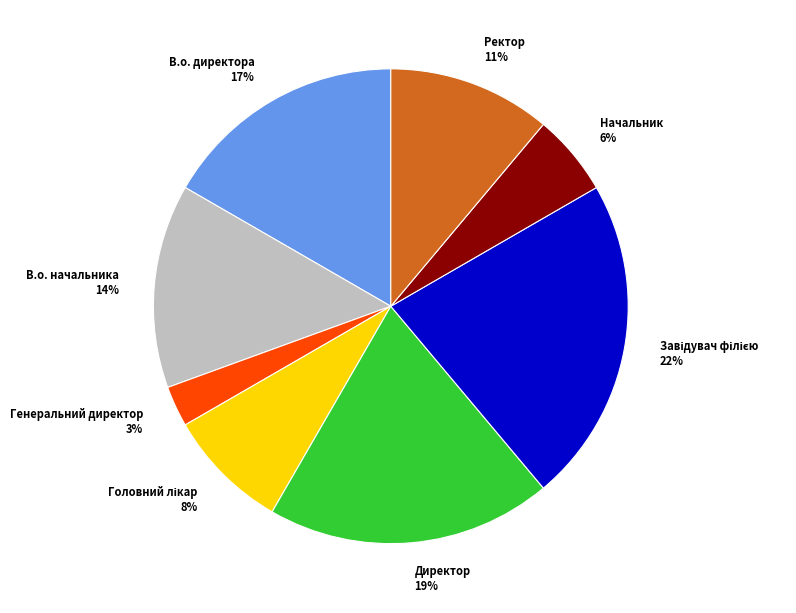

Does В.о. директора 17% represent more than half of the total?

No